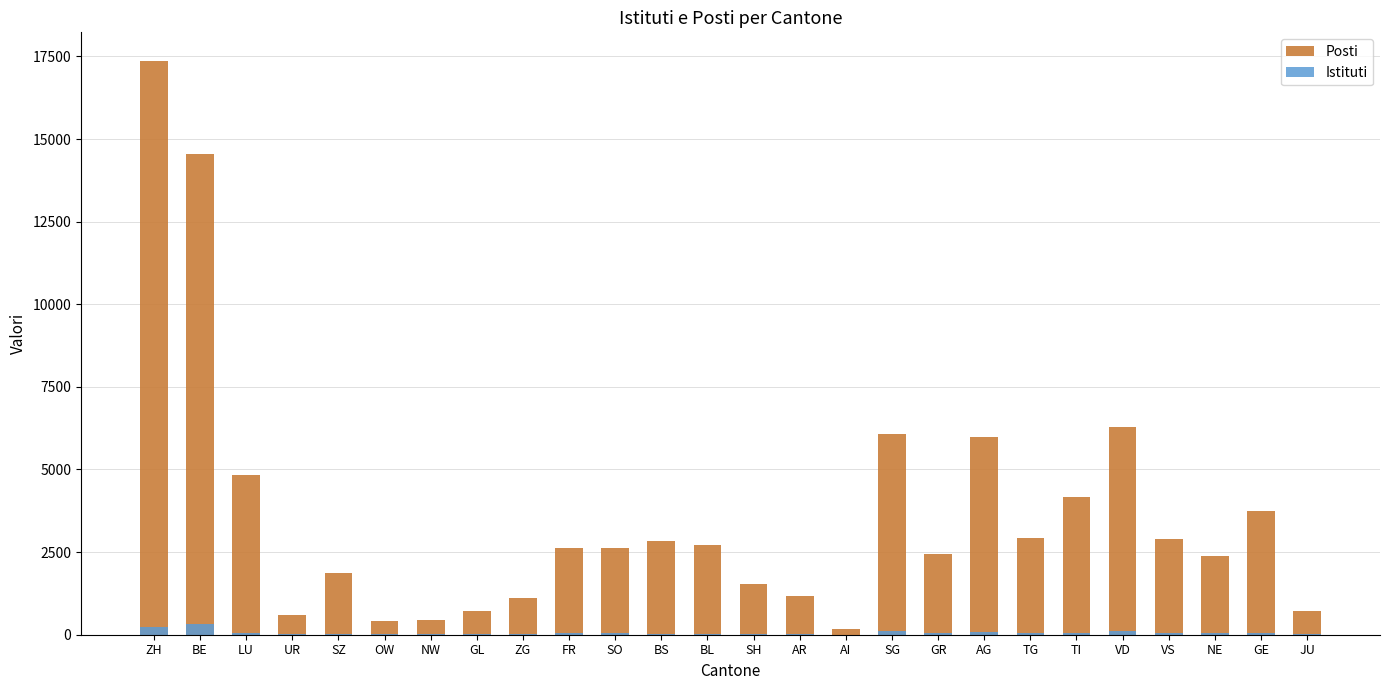

Between AR and TI, which is larger?

TI